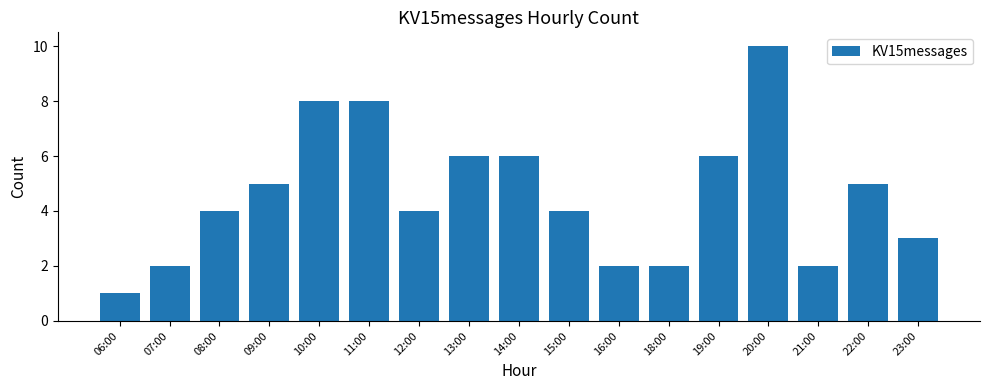

Reading left to right, extract all data points from this chart.

06:00=1	07:00=2	08:00=4	09:00=5	10:00=8	11:00=8	12:00=4	13:00=6	14:00=6	15:00=4	16:00=2	18:00=2	19:00=6	20:00=10	21:00=2	22:00=5	23:00=3